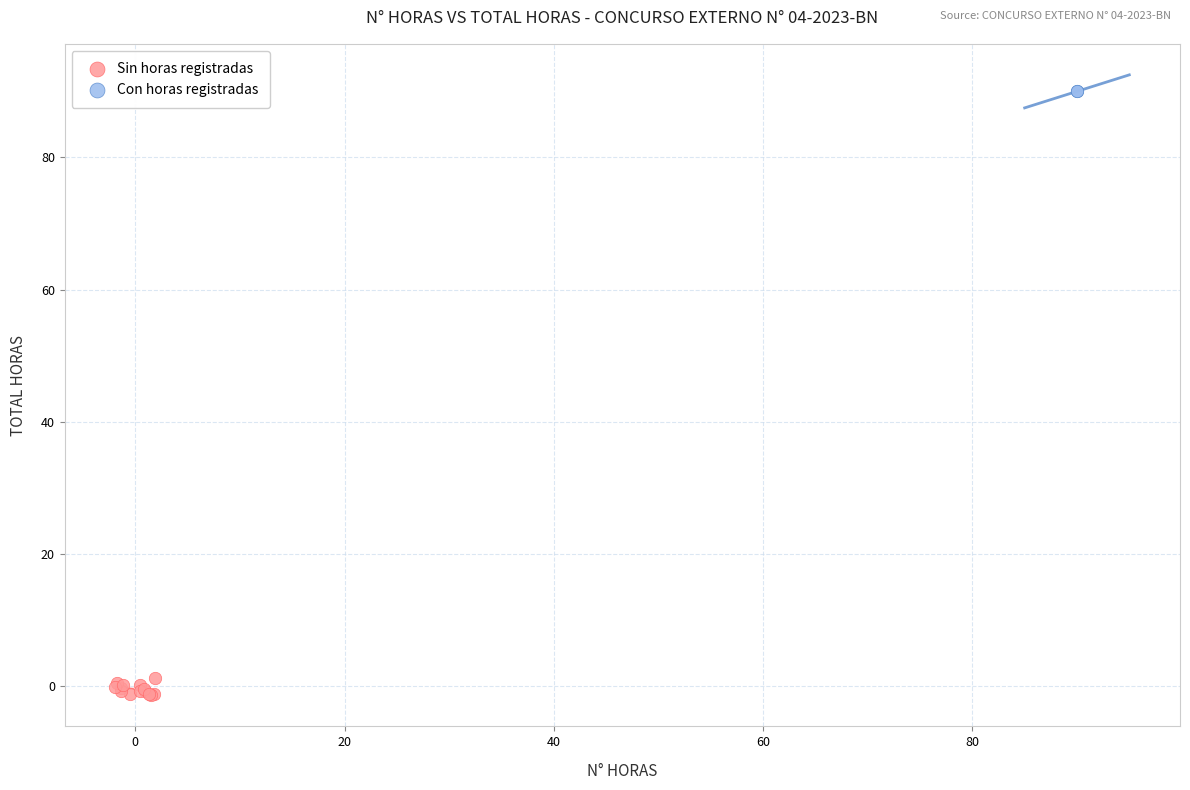

What are all the series names shown in the legend?

Sin horas registradas, Con horas registradas